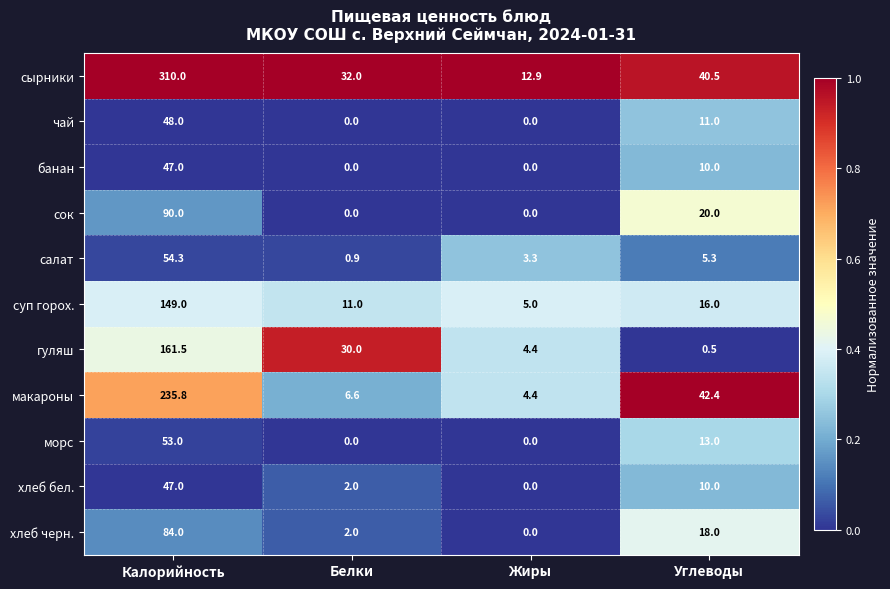

At which label is салат closest to 27?

Углеводы